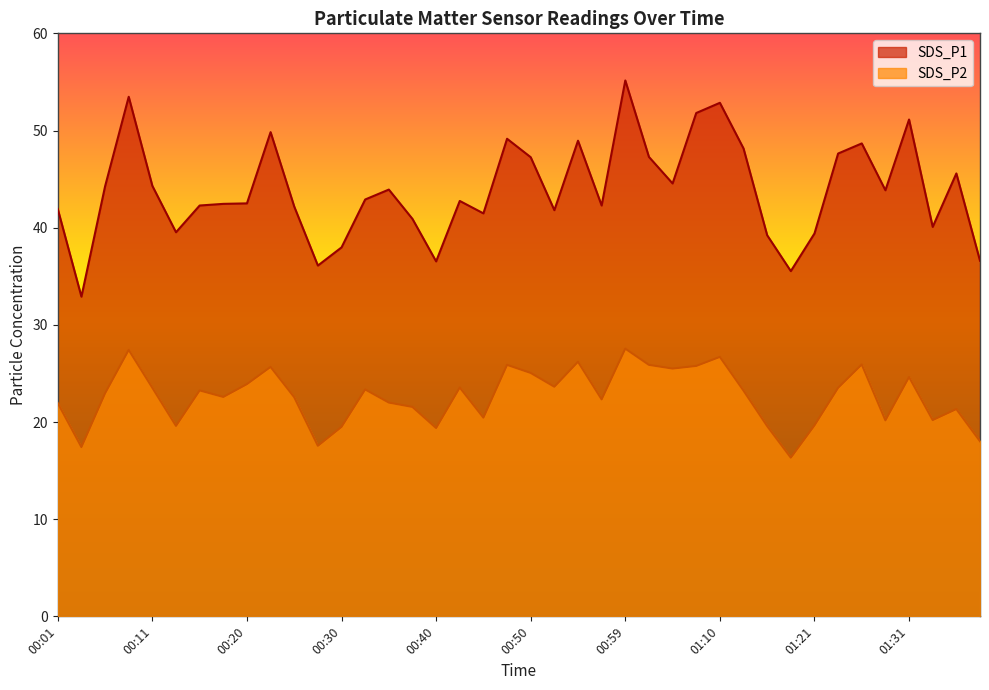

What is the maximum value shown in the chart?

55.1